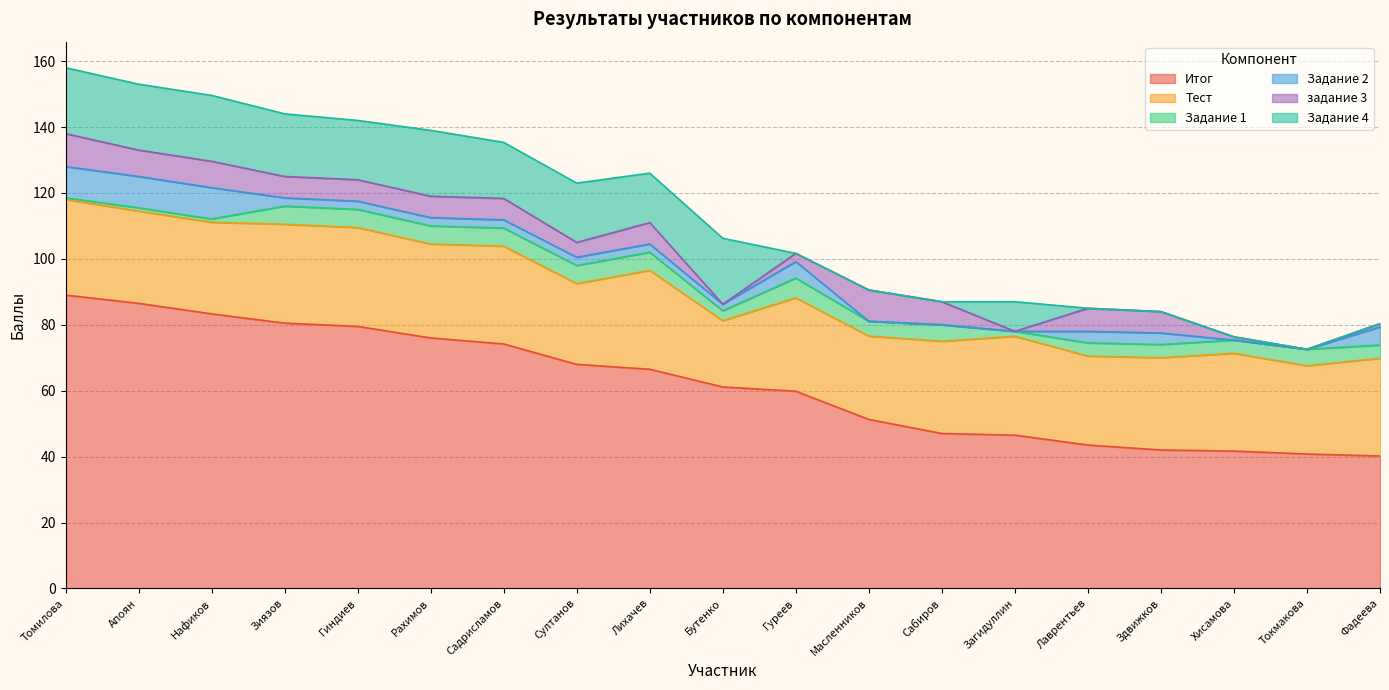

Which series has the widest spread of values?

Итог